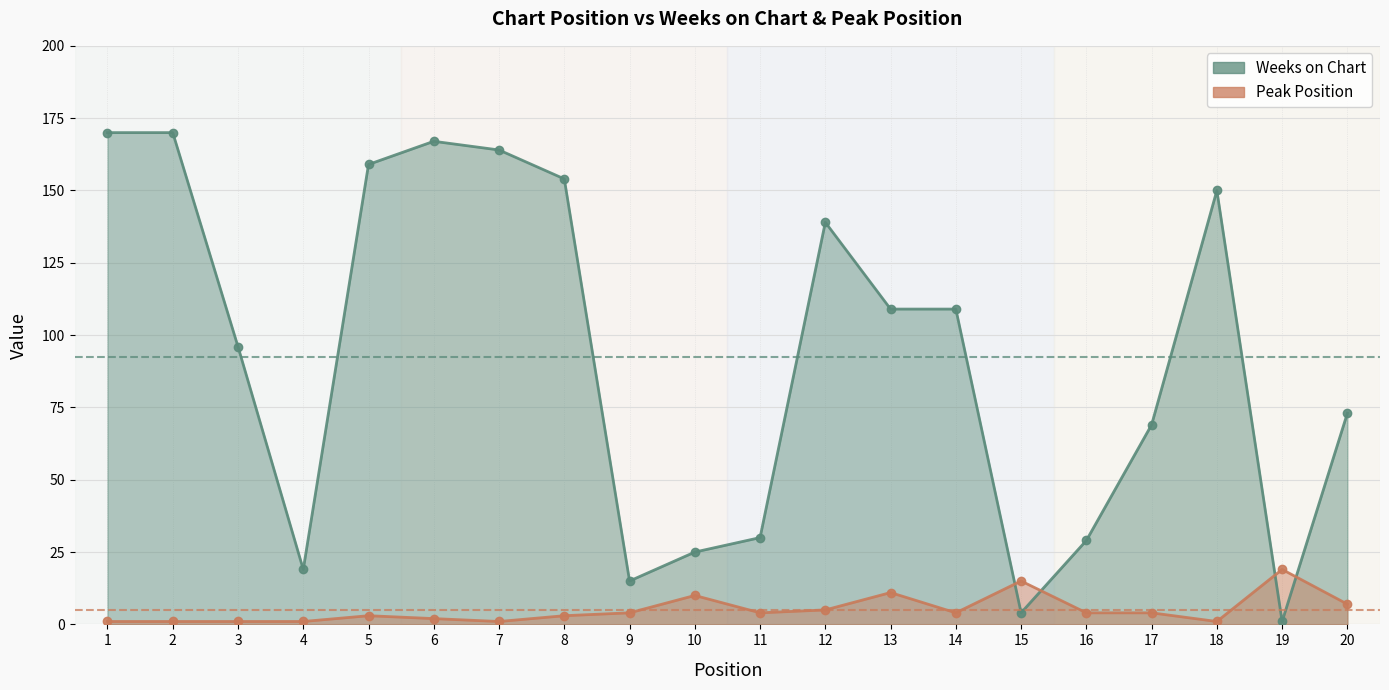

Rank the series by their maximum value, from highest to lowest.

Weeks on Chart, Peak Position